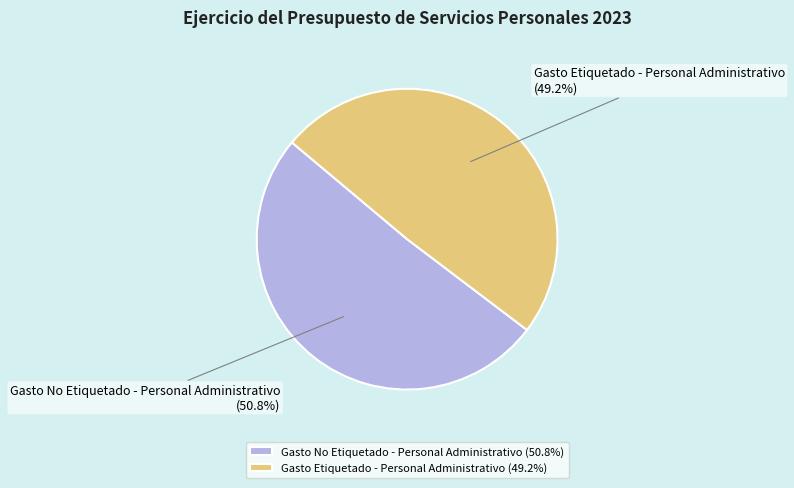

What is the majority slice?

Gasto No Etiquetado - Personal Administrativo